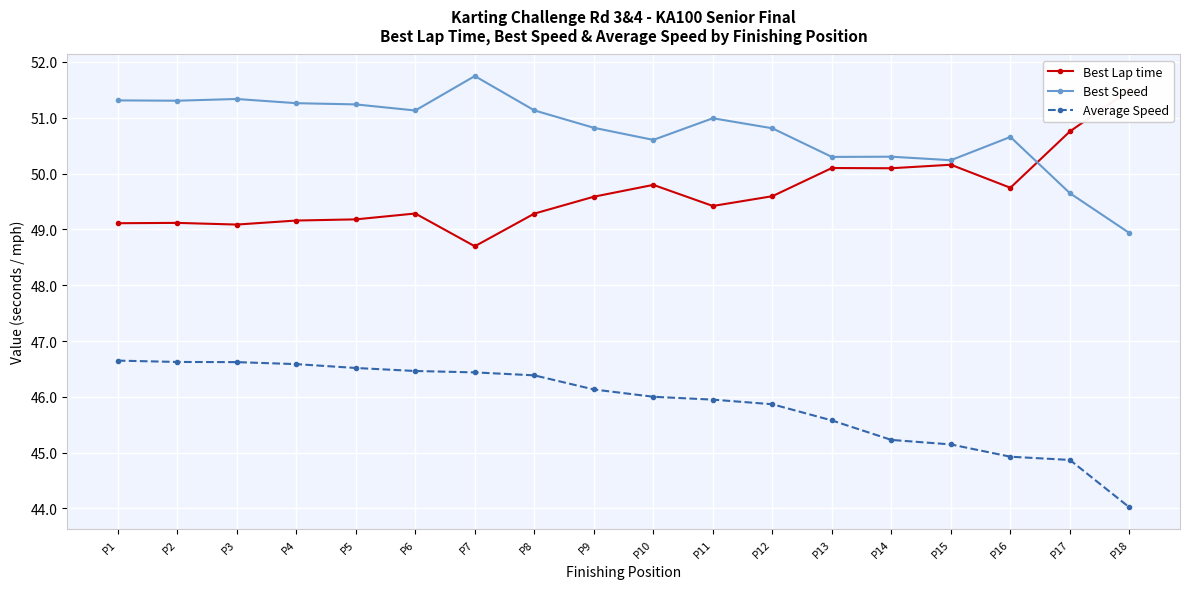

At which label is Best Speed closest to 50?

P15